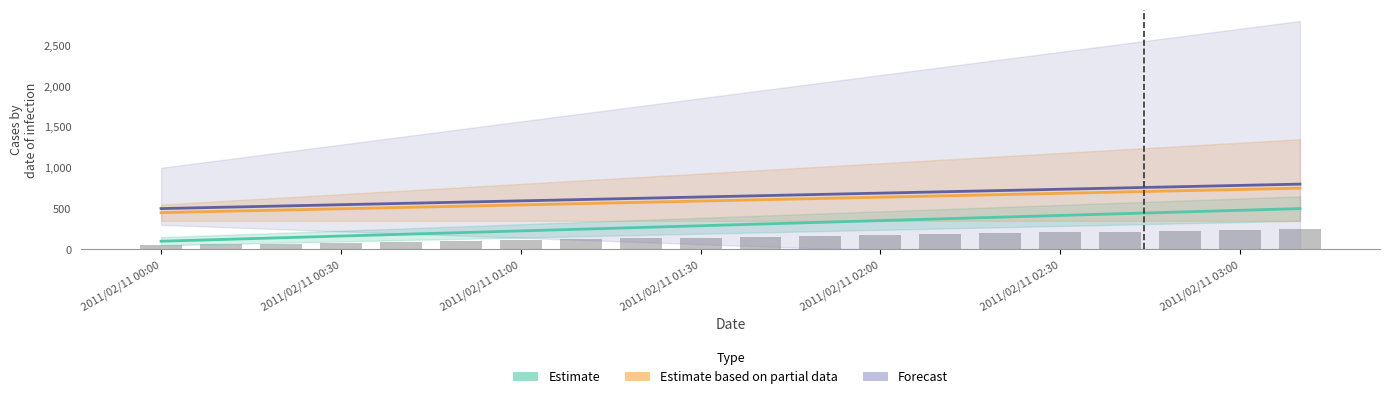

What is the maximum value for Forecast?

799.2